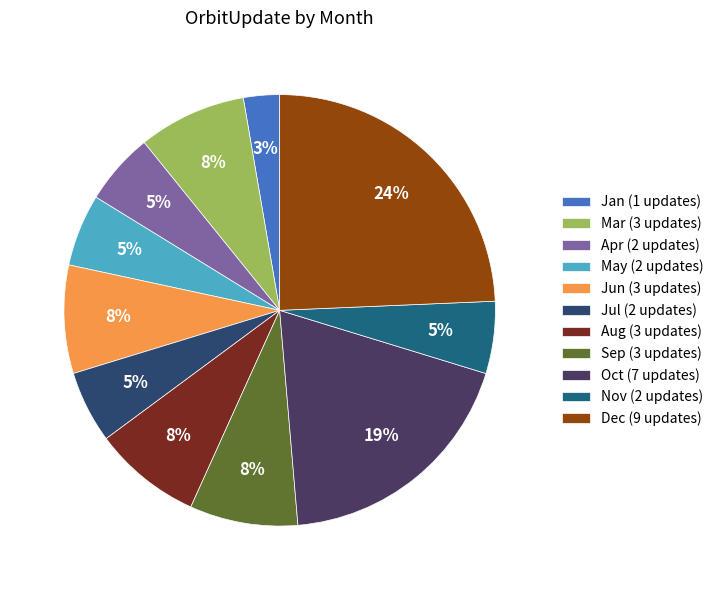

Count the number of slices in the pie.

11